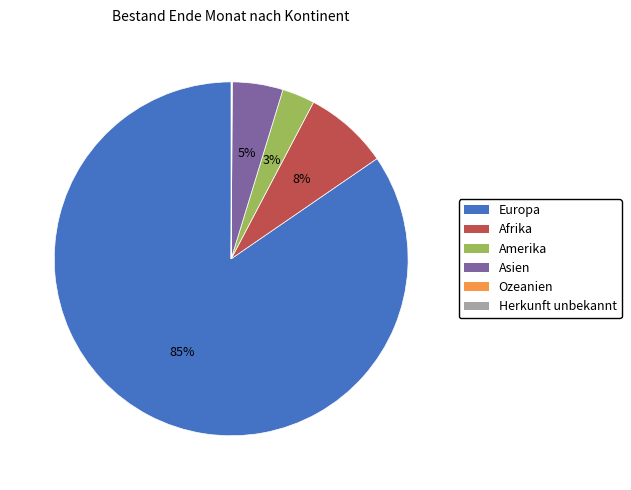

Is it true that Afrika is 19% of the pie?

False